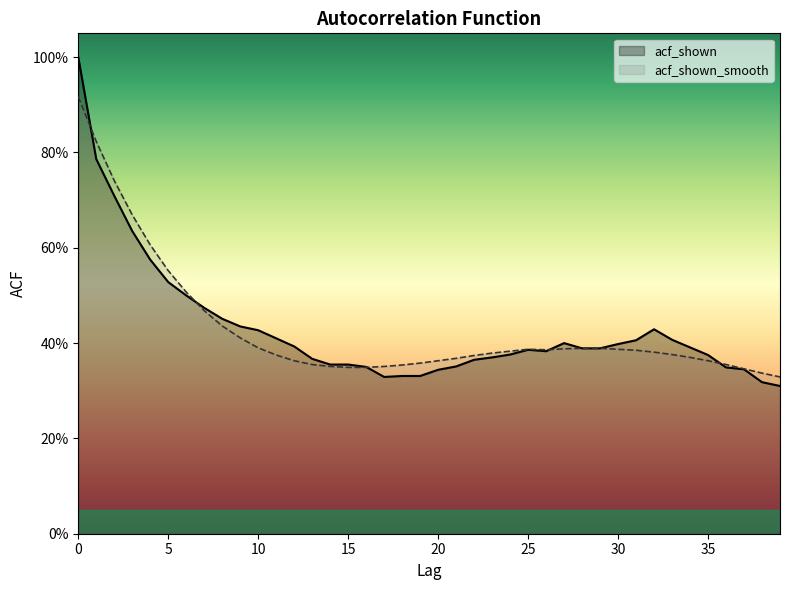

Which category has the lowest value in the acf_shown_smooth series?

39